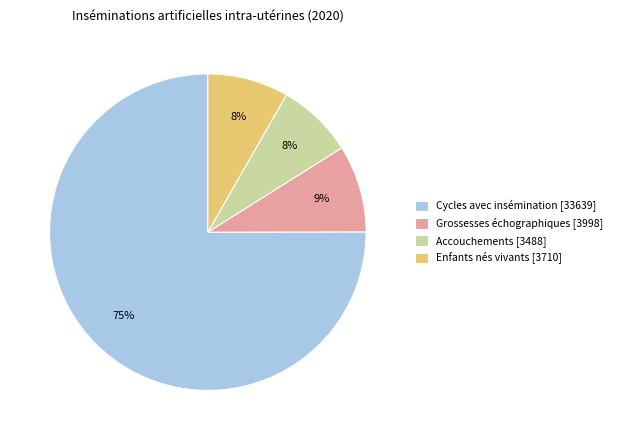

To the nearest percent, what portion does Cycles avec insémination [33639] represent?

75%